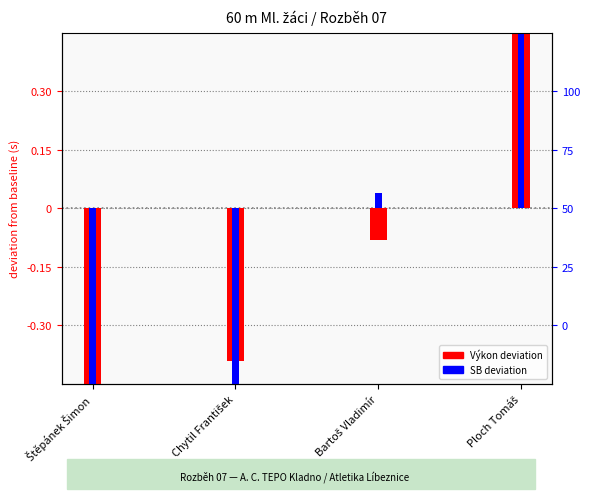

Rank the series at Ploch Tomáš from lowest to highest value.

Výkon deviation, SB deviation